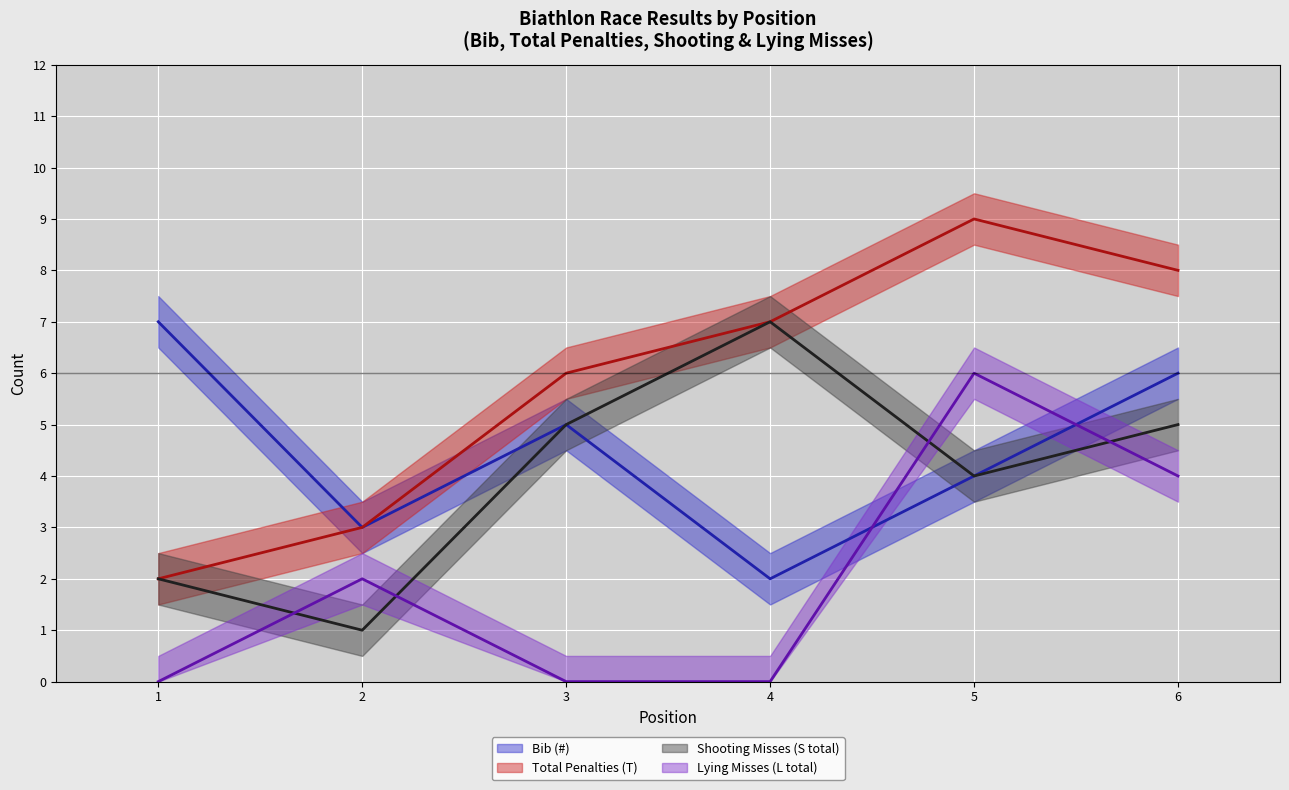

True or false: Shooting Misses (S total) (line) has more than 2 points higher than both neighbors.

False